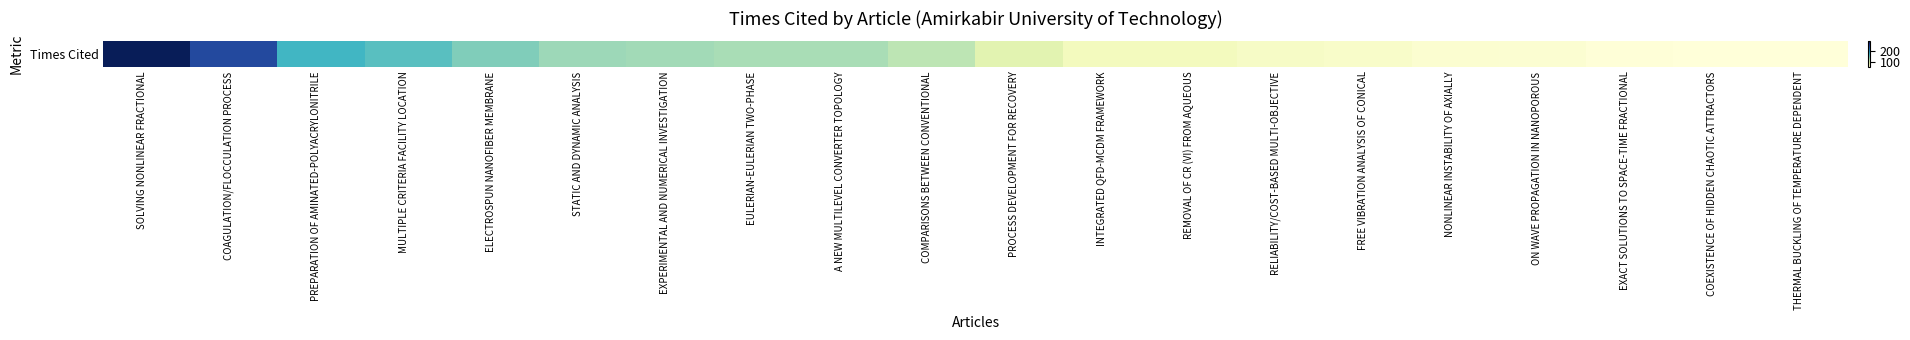

Where is the data nearest to the value 169?

PREPARATION OF AMINATED-POLYACRYLONITRILE